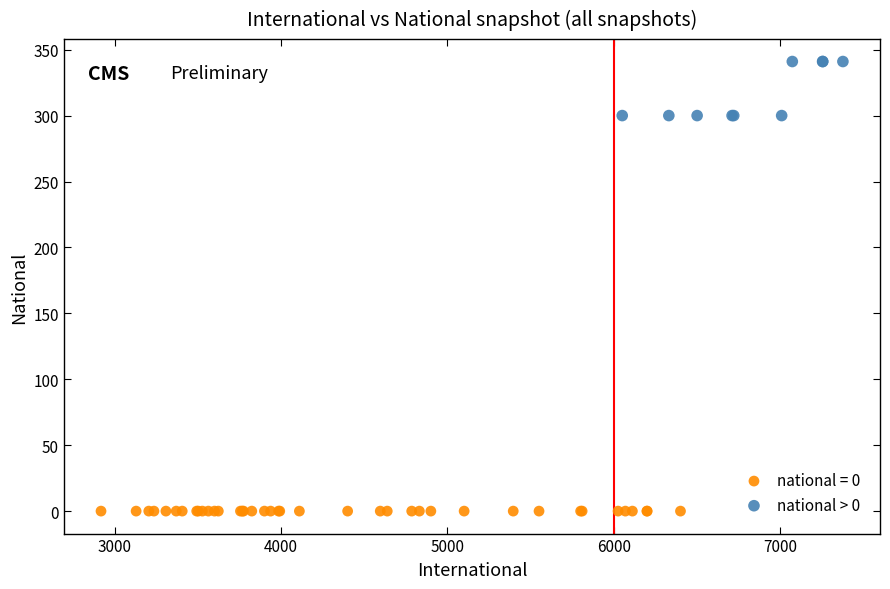

Which series reaches the minimum Y coordinate?

national = 0